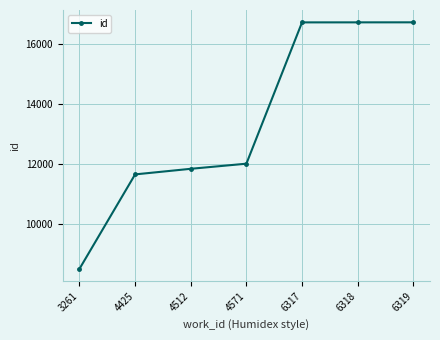

What is the change in value from 4425 to 4571?

+356